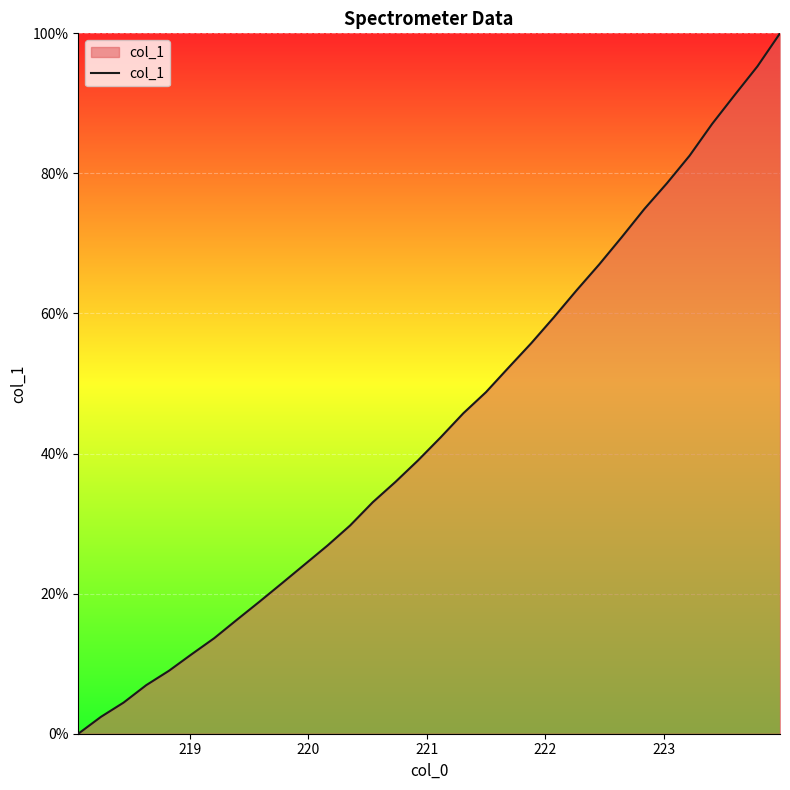

What is the greatest value displayed?

100.0